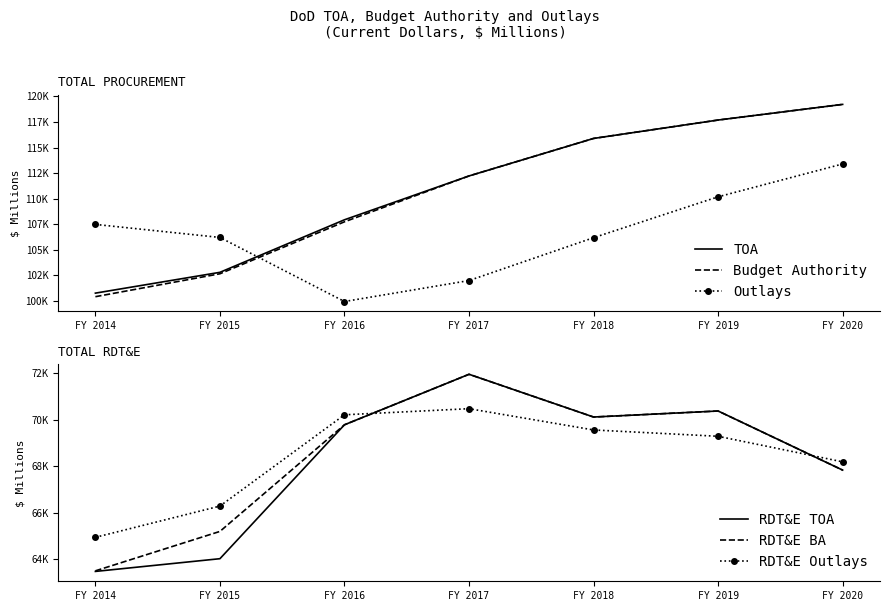

Reading left to right, extract all data points from this chart.

TOA: FY 2014=100753	FY 2015=102790	FY 2016=107933	FY 2017=112223	FY 2018=115894	FY 2019=117695	FY 2020=119227
Budget Authority: FY 2014=100405	FY 2015=102648	FY 2016=107735	FY 2017=112223	FY 2018=115894	FY 2019=117695	FY 2020=119227
Outlays: FY 2014=107479	FY 2015=106203	FY 2016=99932	FY 2017=101984	FY 2018=106179	FY 2019=110181	FY 2020=113397
RDT&E TOA: FY 2014=63458	FY 2015=64007	FY 2016=69785	FY 2017=71964	FY 2018=70120	FY 2019=70380	FY 2020=67830
RDT&E BA: FY 2014=63483	FY 2015=65184	FY 2016=69785	FY 2017=71964	FY 2018=70120	FY 2019=70380	FY 2020=67830
RDT&E Outlays: FY 2014=64929	FY 2015=66278	FY 2016=70216	FY 2017=70480	FY 2018=69562	FY 2019=69289	FY 2020=68186